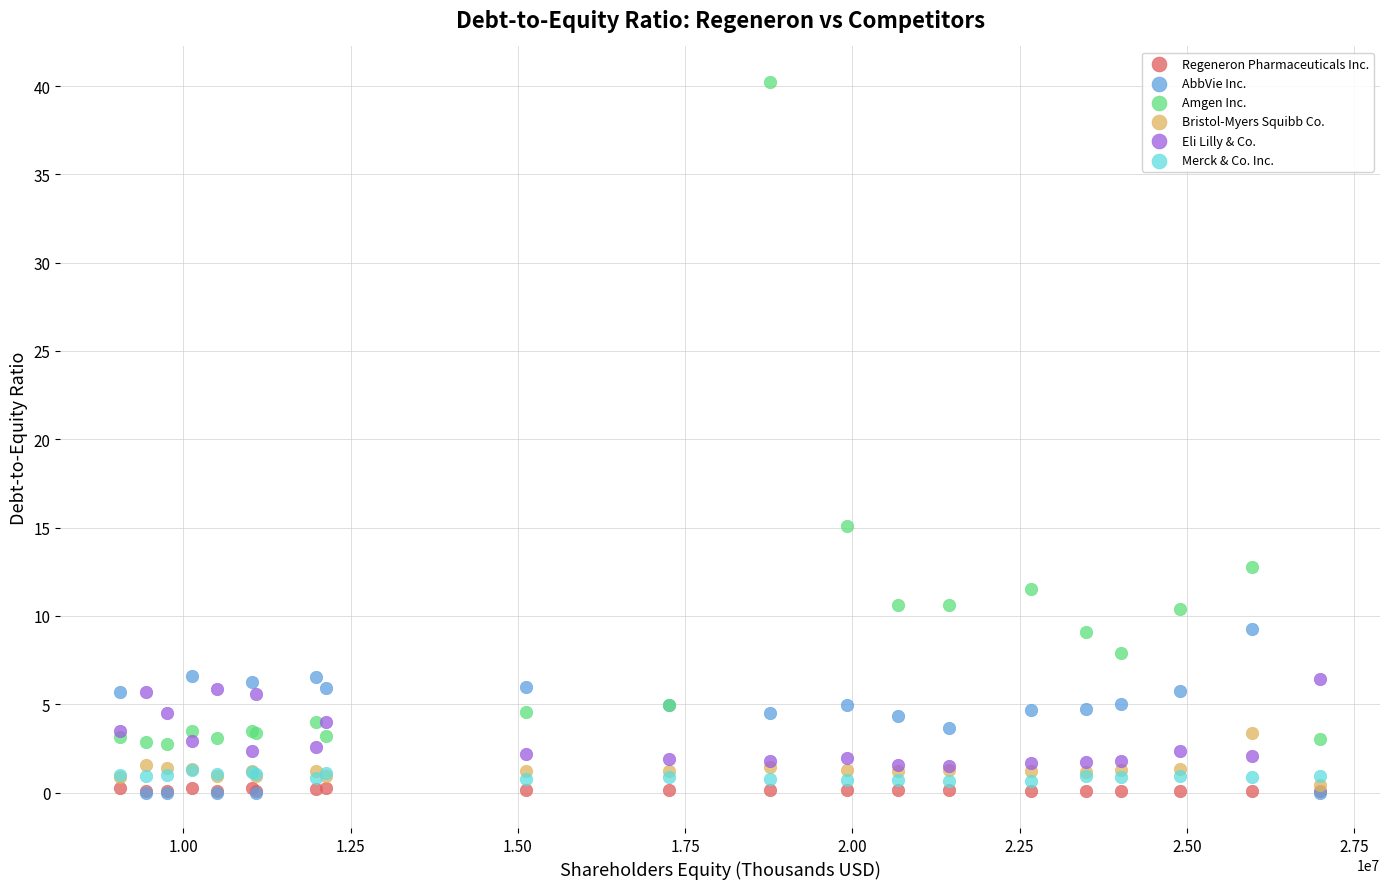

Which series has the largest Y range (max minus min)?

Amgen Inc.